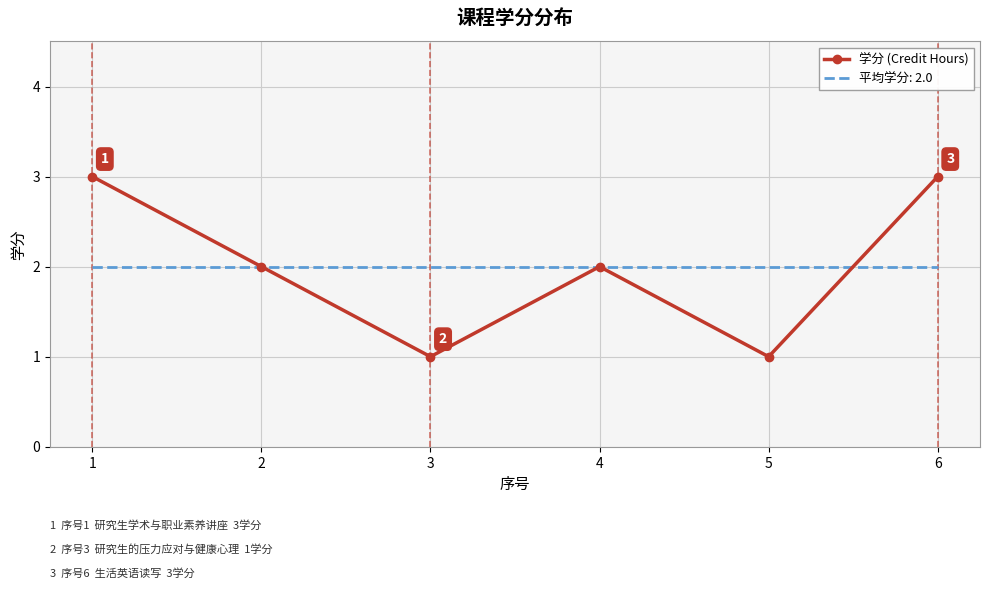

List the series in order of their peak value, lowest first.

平均学分: 2.0, 学分 (Credit Hours)